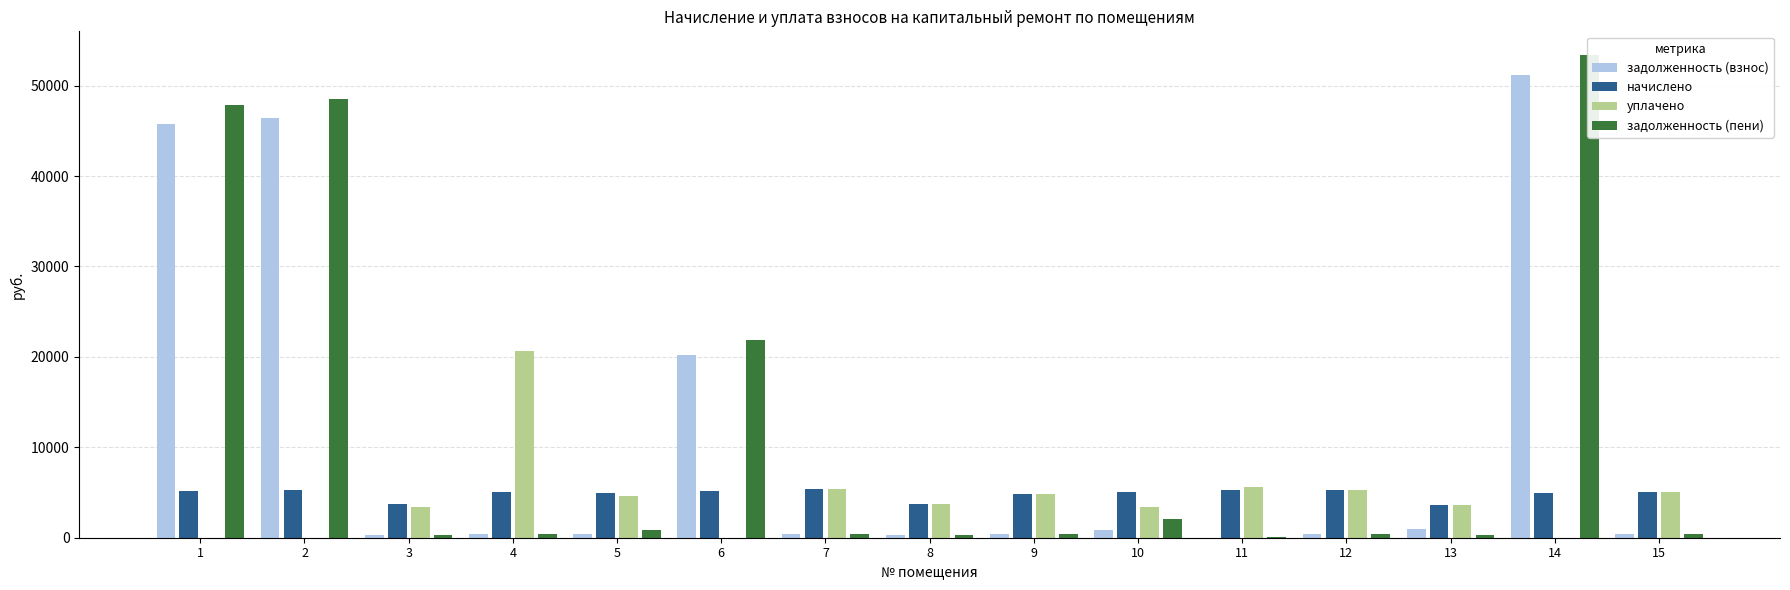

What are all the series names shown in the legend?

задолженность (взнос), начислено, уплачено, задолженность (пени)